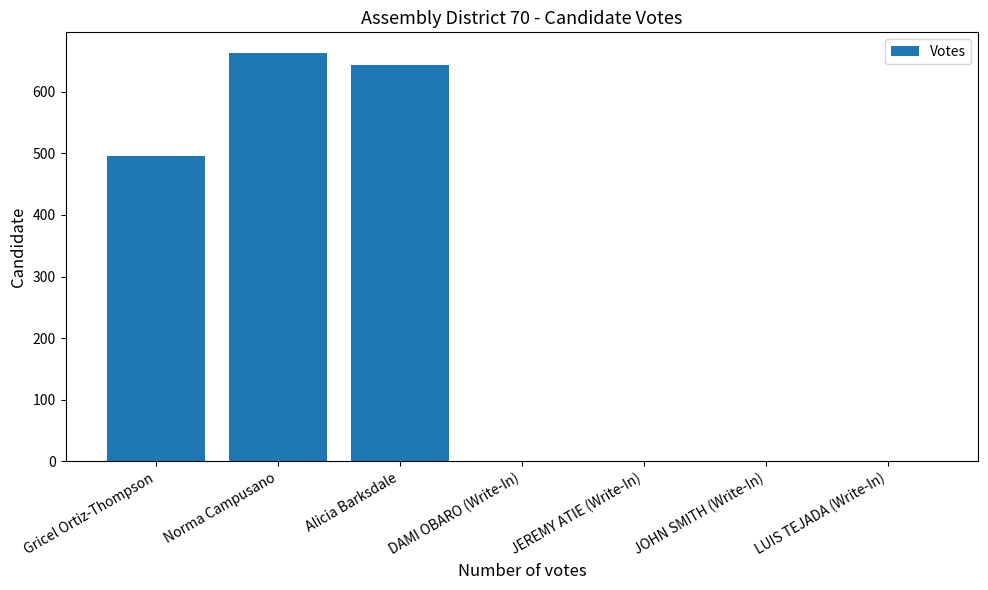

What is the greatest value displayed?

663